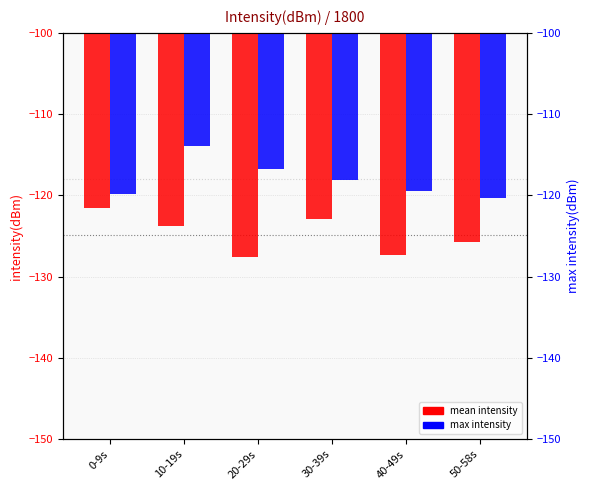

What is the total value across all series at 0-9s?

-241.4